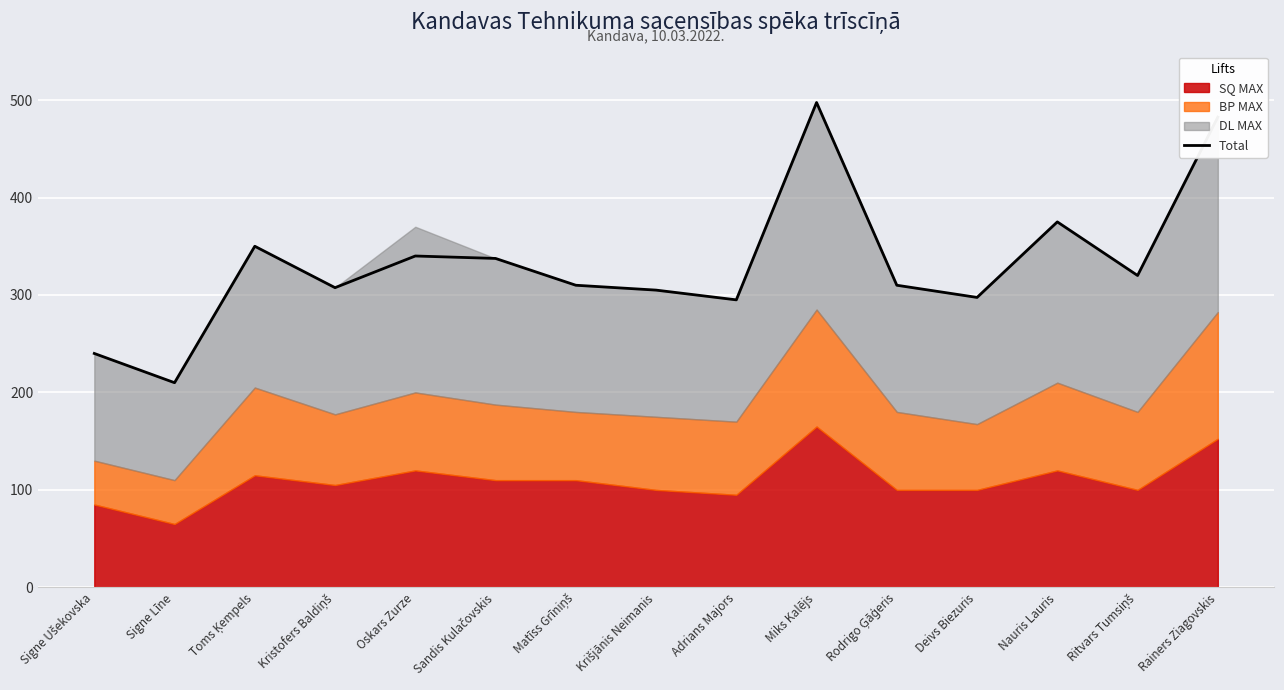

Reading left to right, list all the values displayed in this chart.

240.0	210.0	350.0	307.5	340.0	337.5	310.0	305.0	295.0	497.5	310.0	297.5	375.0	320.0	482.5